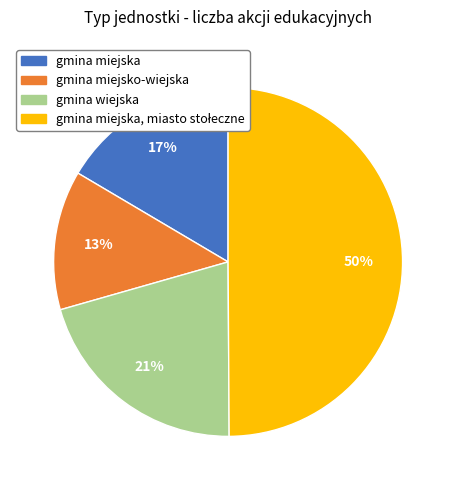

To the nearest percent, what is the difference between the largest and smallest slice percentages?

37%